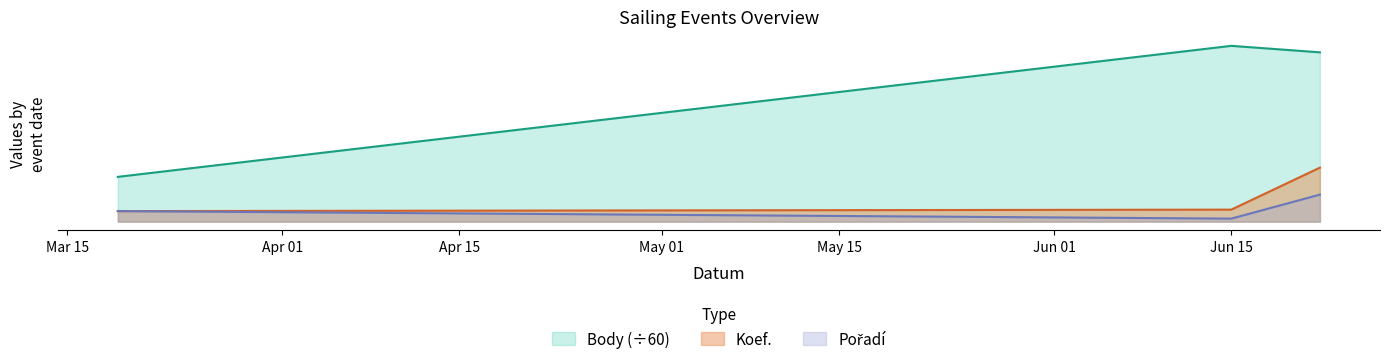

What is the difference between the maximum and minimum values in the Body series?

29.0